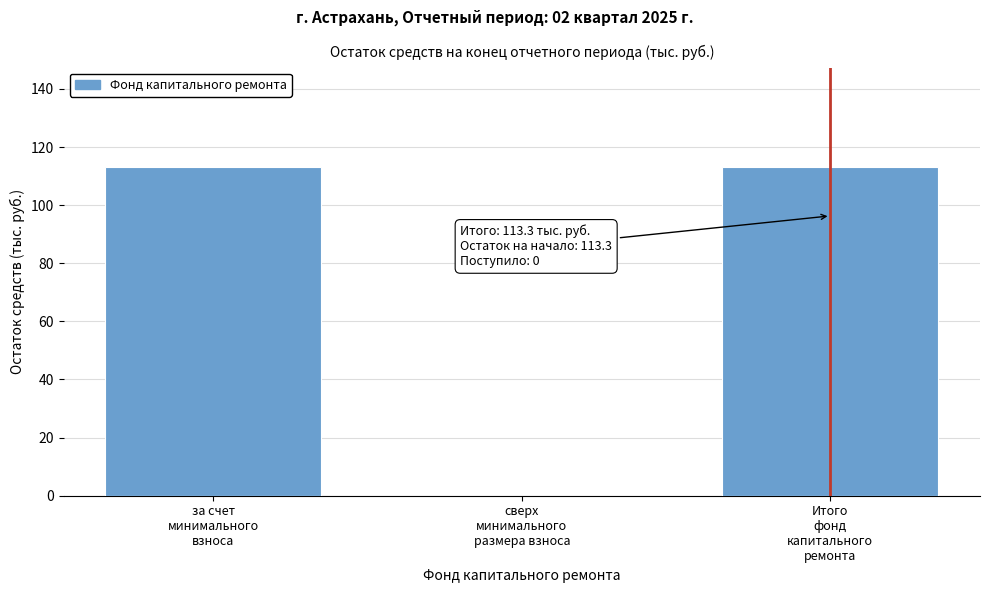

What is the sum of all values?

226.6